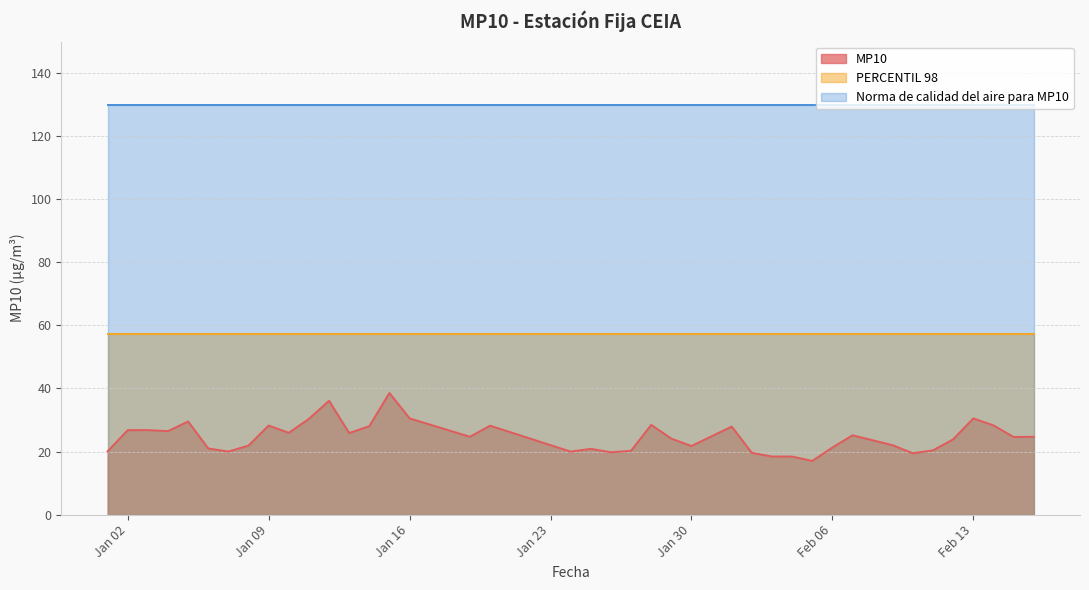

Where is Norma de calidad del aire para MP10 nearest to the value 130?

2024-01-01